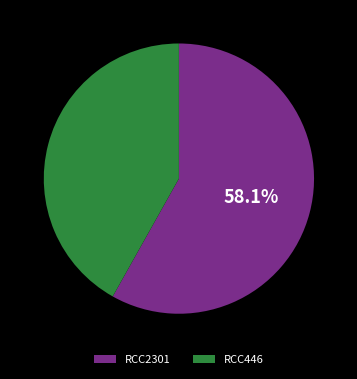

What is the ratio of the value at RCC446 to the value at RCC2301?

0.7